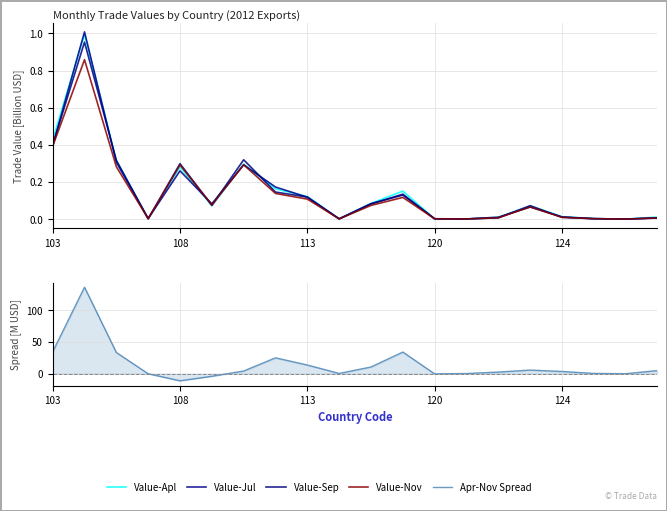

Is the value of Apr-Nov Spread at 7 greater than the value of Value-Jul at 6?

Yes